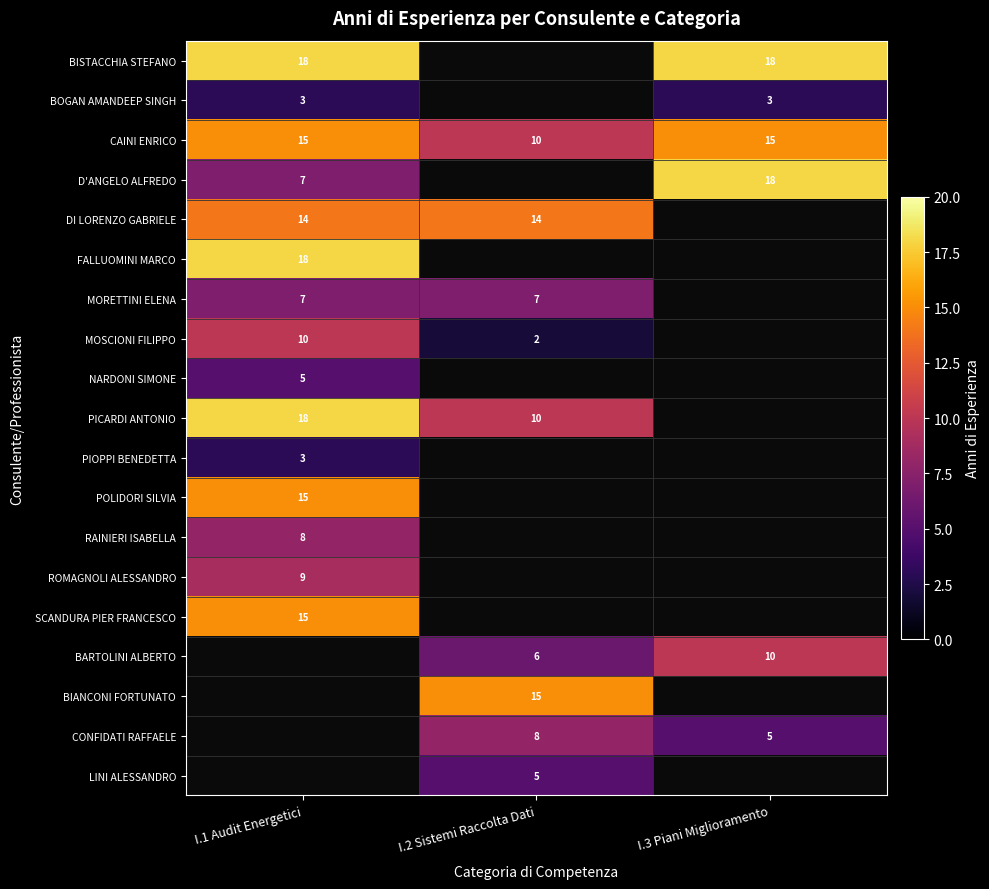

True or false: POLIDORI SILVIA has a value of 6 at I.1 Audit Energetici.

False